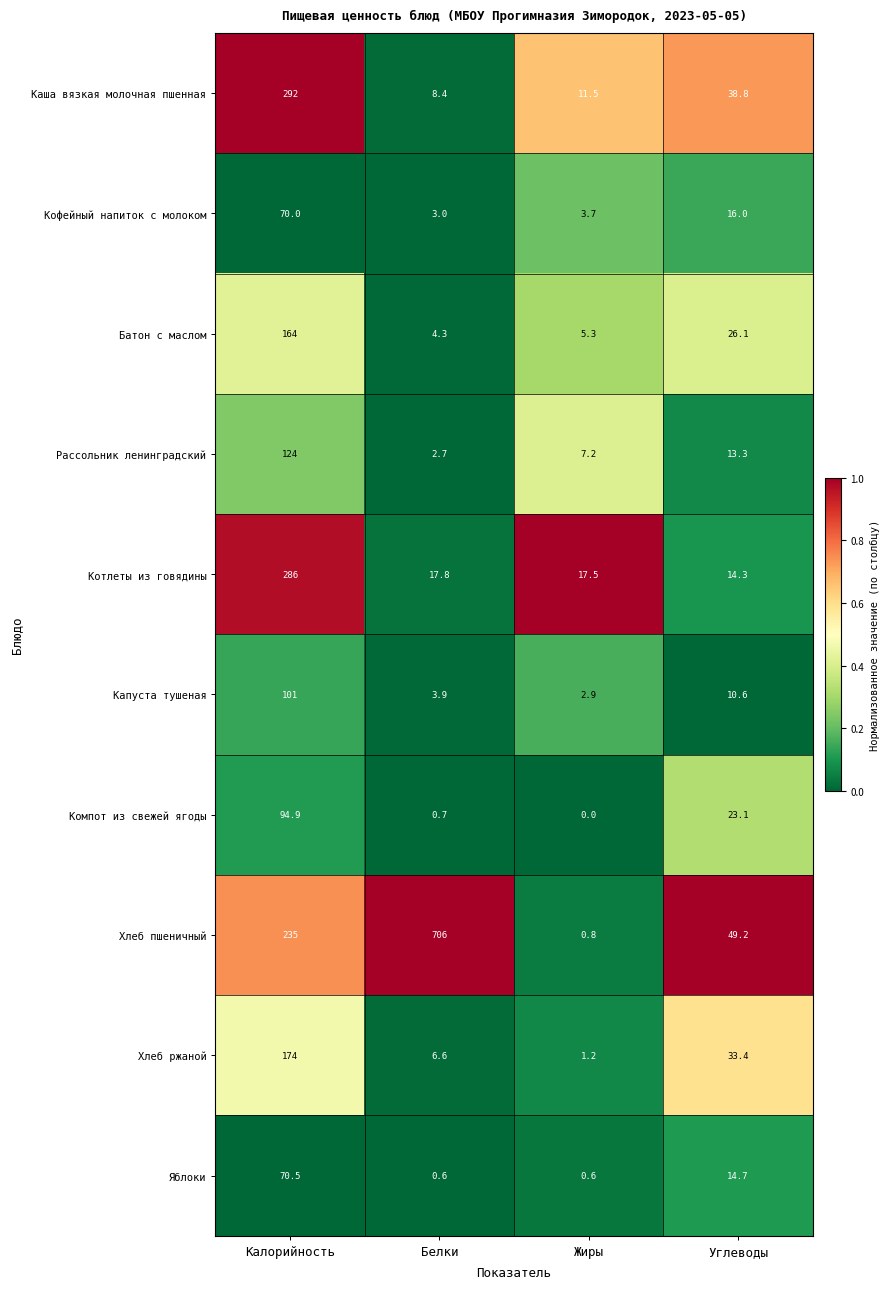

What is the difference between the maximum and minimum values in the Капуста тушеная series?

98.1